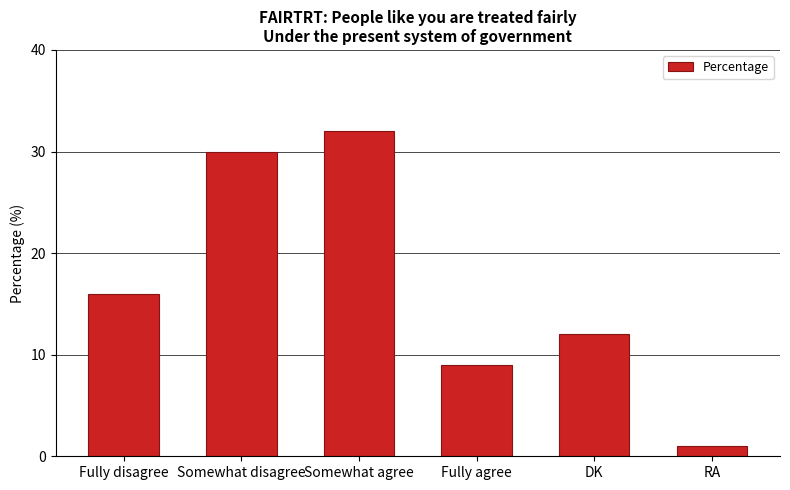

Rank the categories by value from highest to lowest.

Somewhat agree, Somewhat disagree, Fully disagree, DK, Fully agree, RA